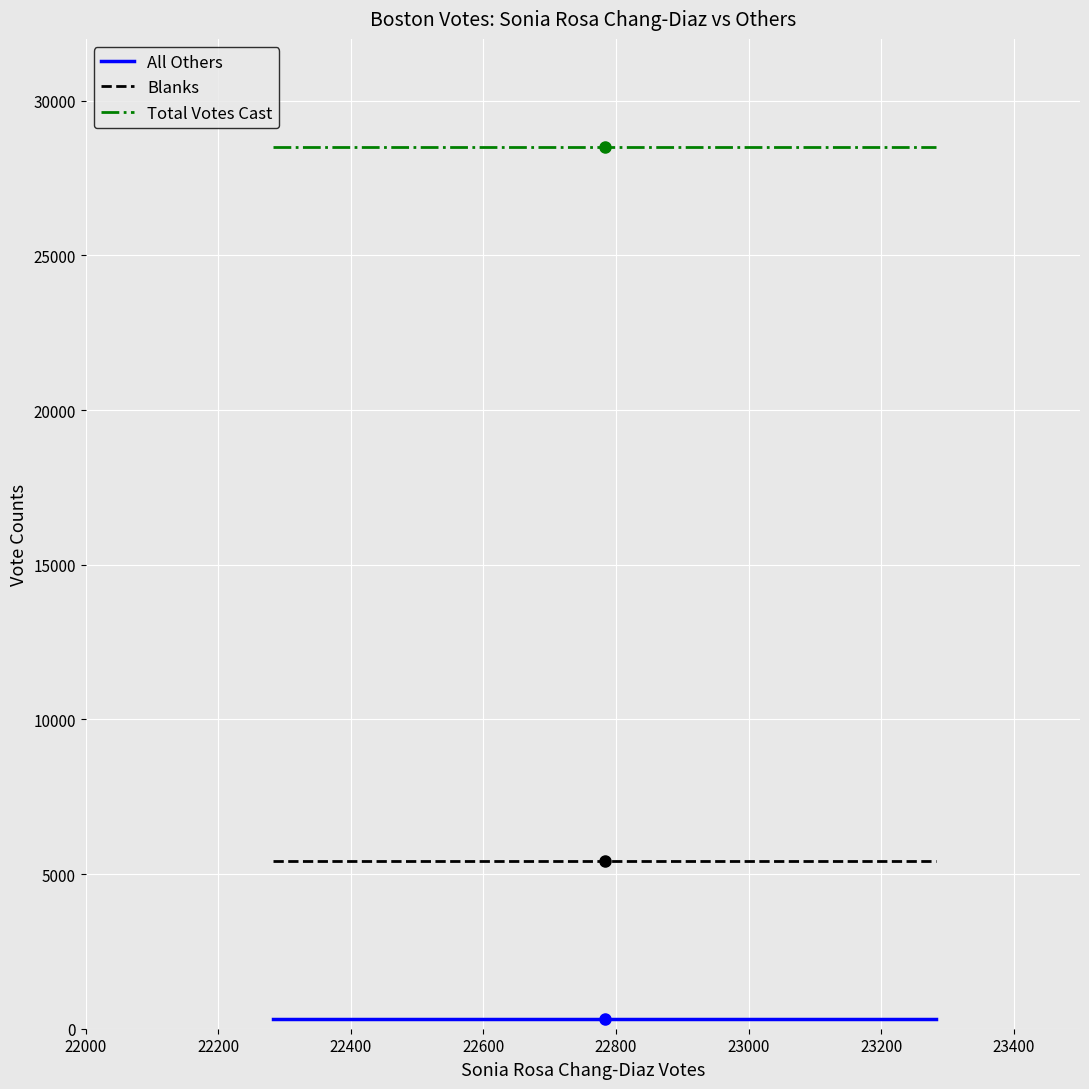

What is the greatest value displayed?

28496